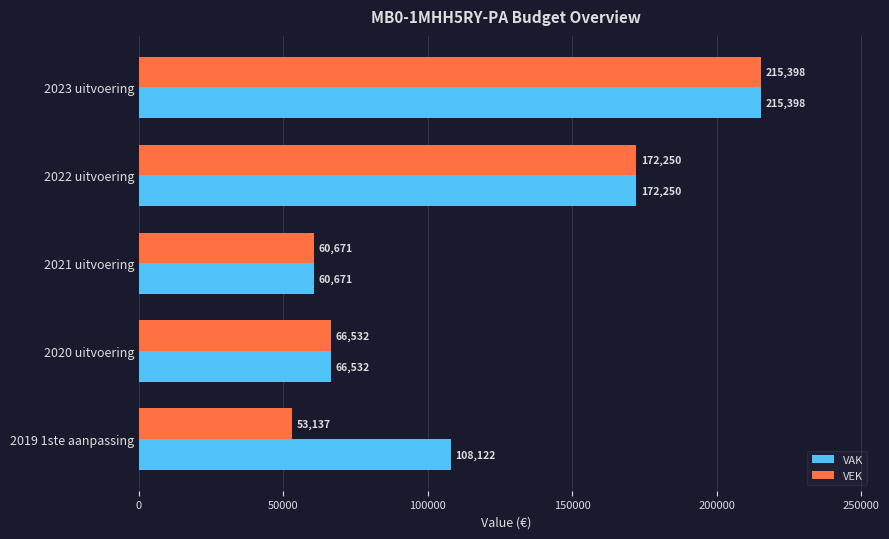

What is the approximate value of VAK at 2019 1ste aanpassing?

108122